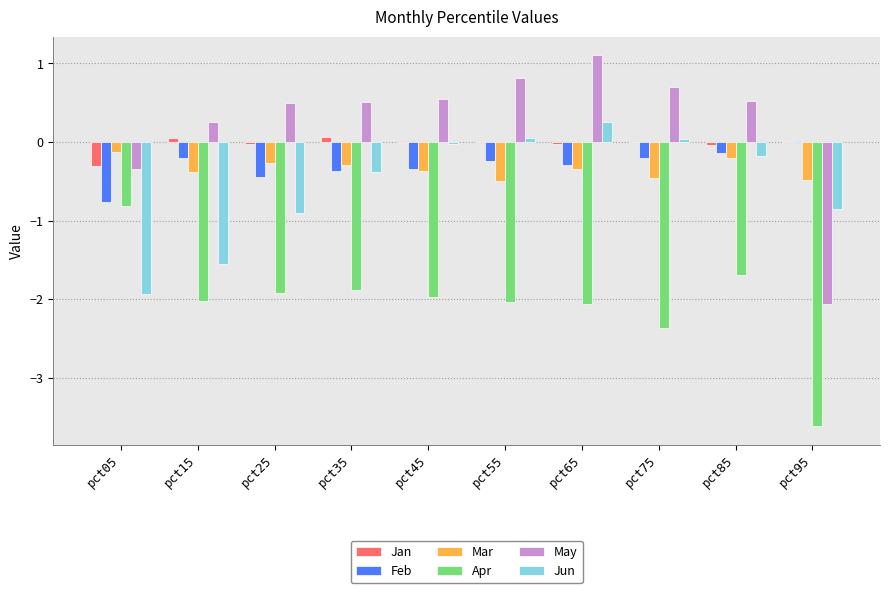

The value of Feb at pct35 is -0.2. True or false?

False